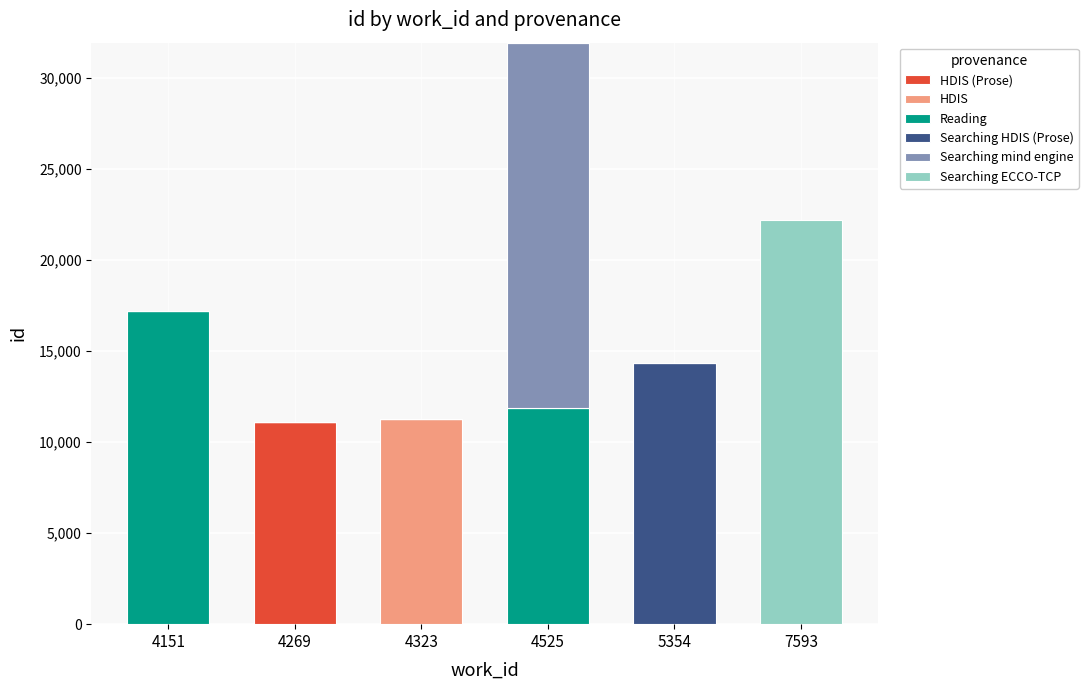

At which category is the sum across all series the highest?

4525